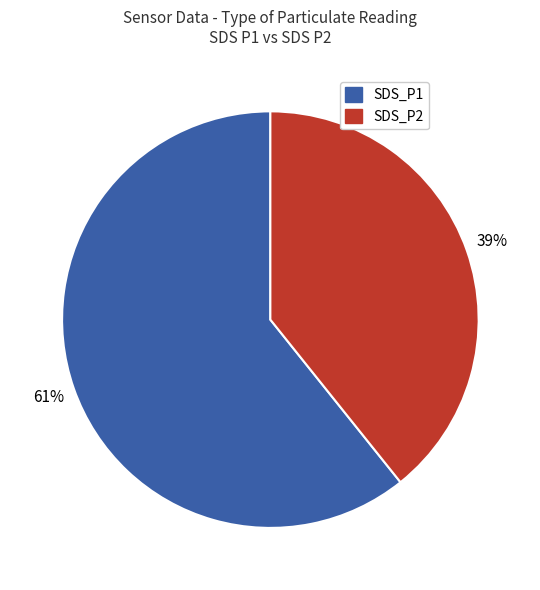

Combined, do SDS_P1 and SDS_P2 account for over 50%?

Yes